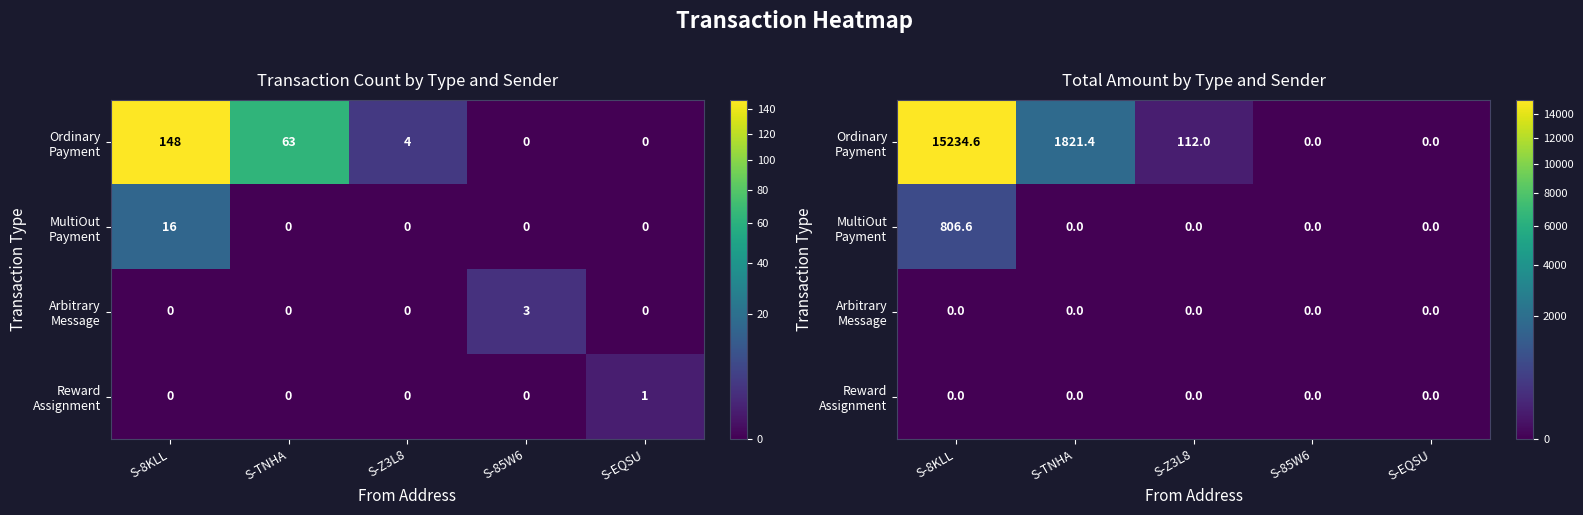

What is the difference between the maximum and minimum values in the MultiOut Payment series?

806.6